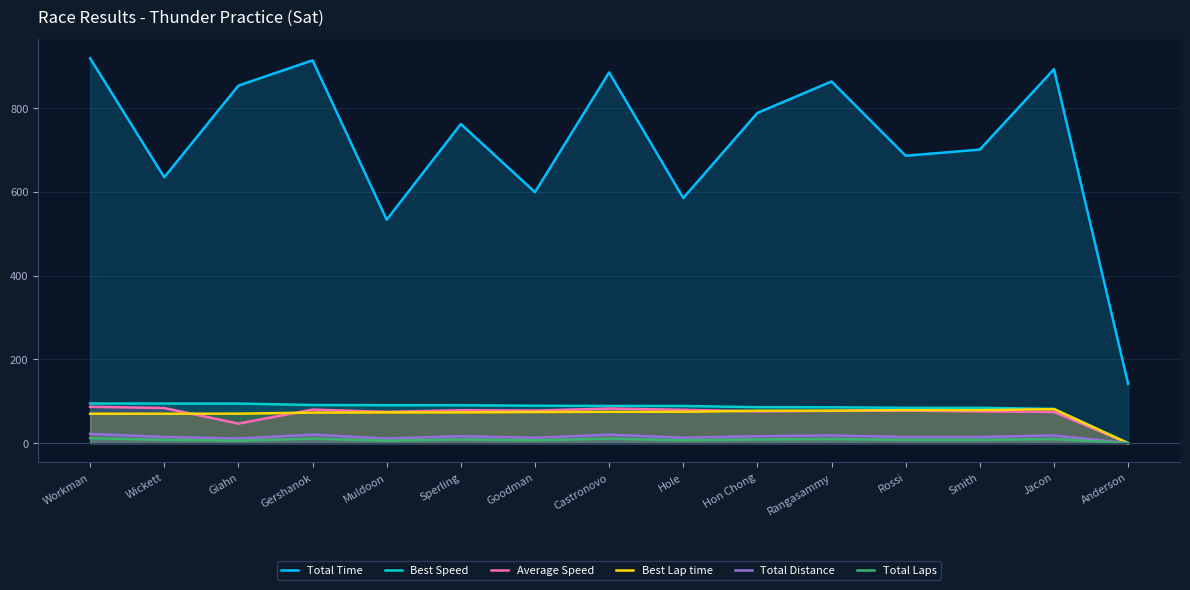

Which series has the largest total across all categories?

Total Time